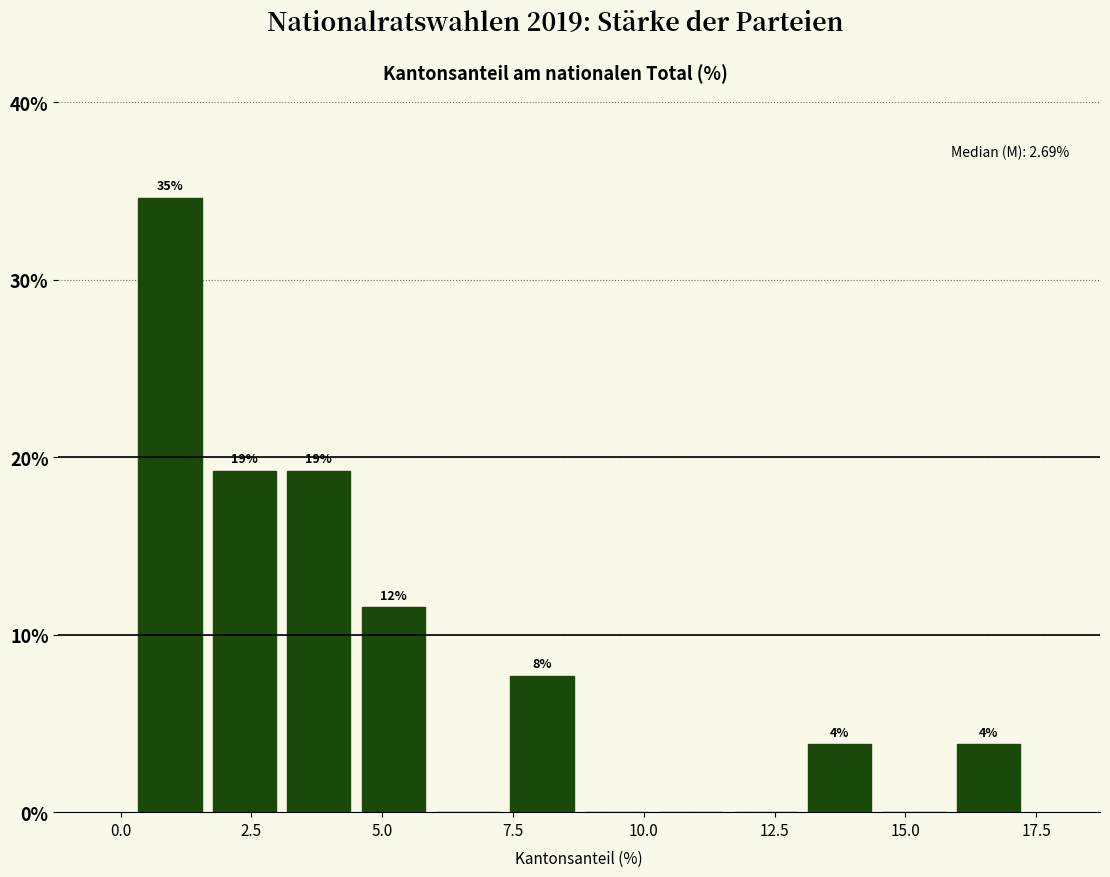

Read against the x-axis, roughly where is the centre of the tallest bar?

1.0